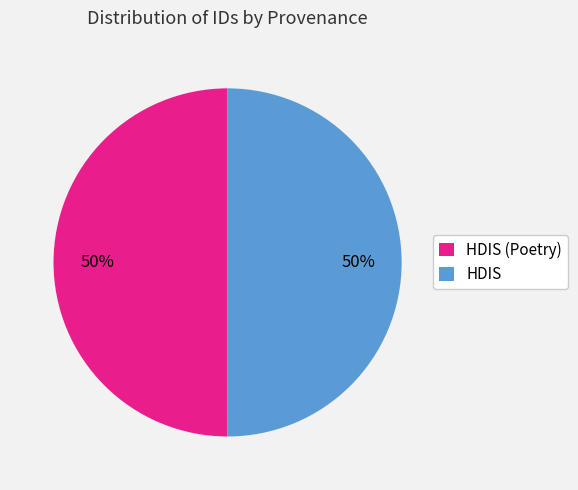

What is the ratio of the value at HDIS to the value at HDIS (Poetry)?

1.0